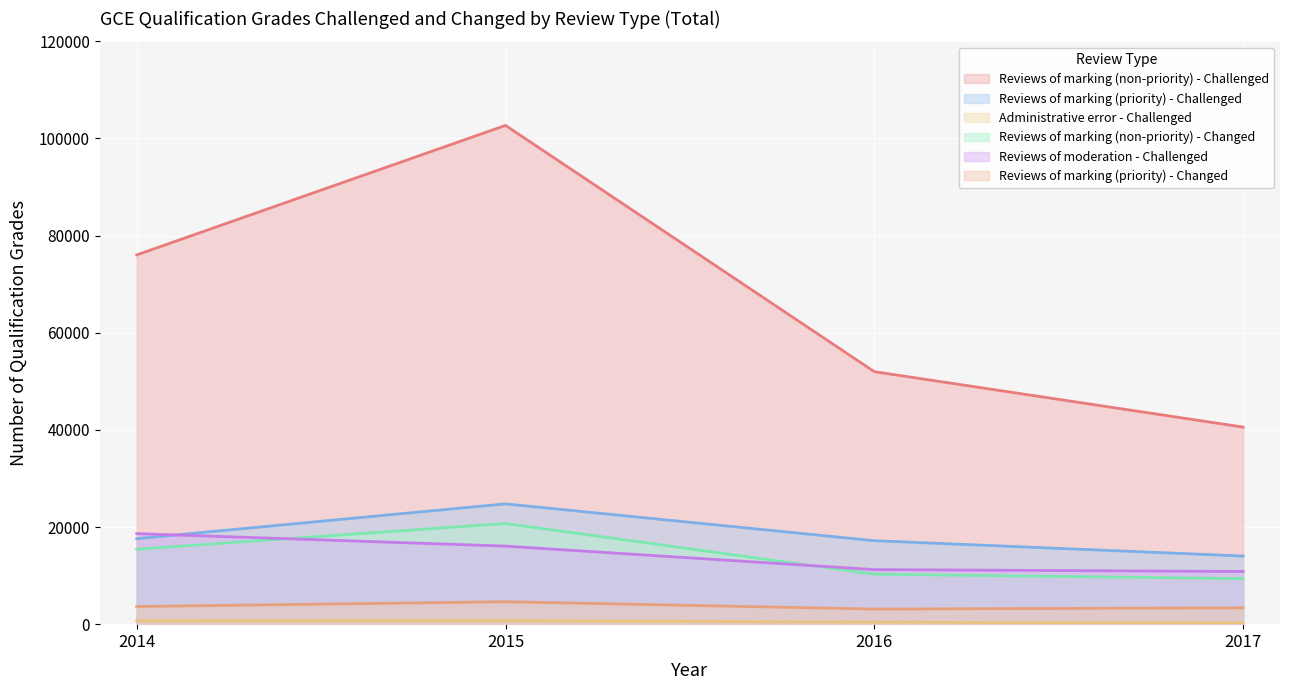

At which category does Reviews of marking (priority) - Changed reach its first local valley?

2016